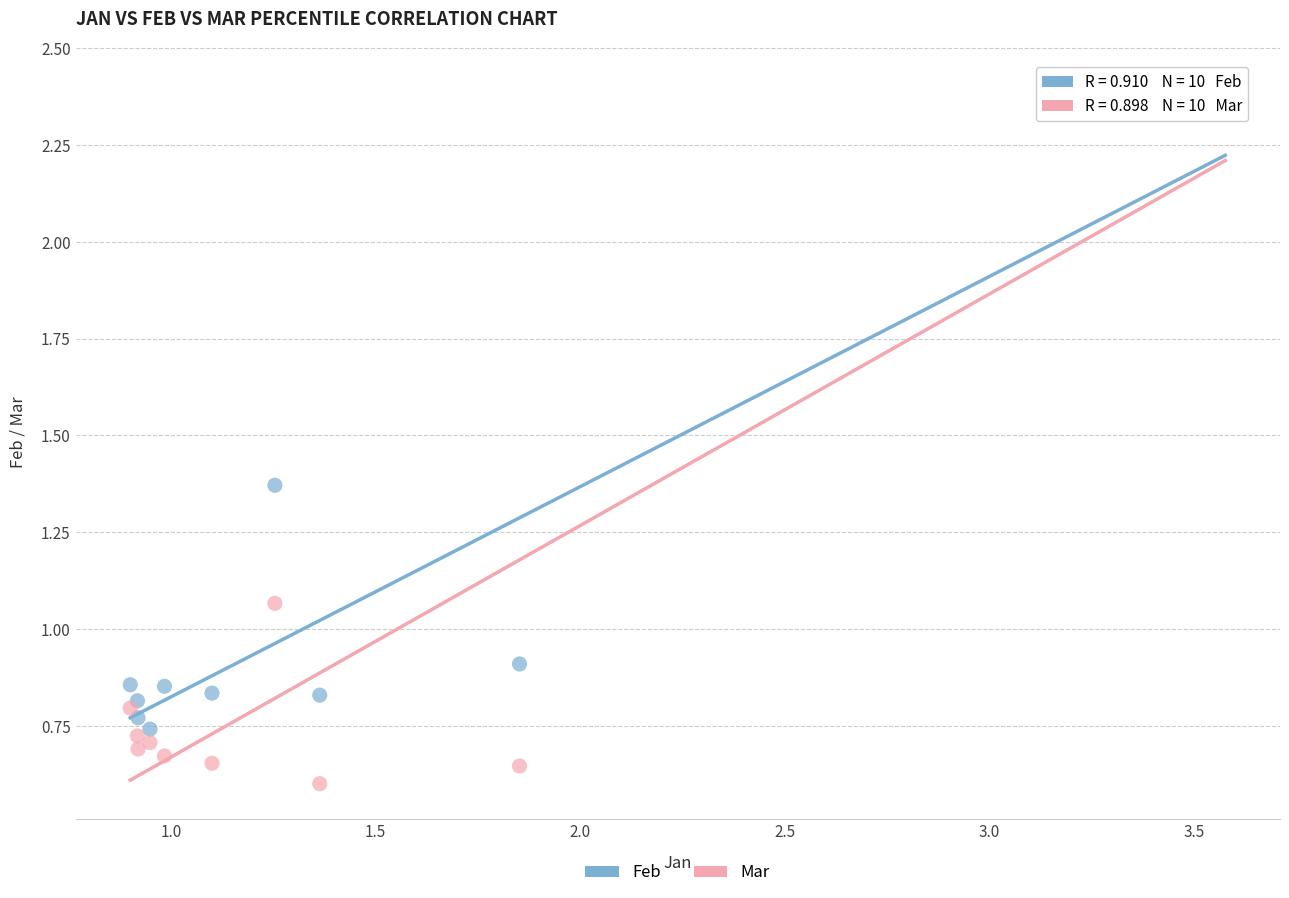

Which series reaches the minimum Y coordinate?

Mar